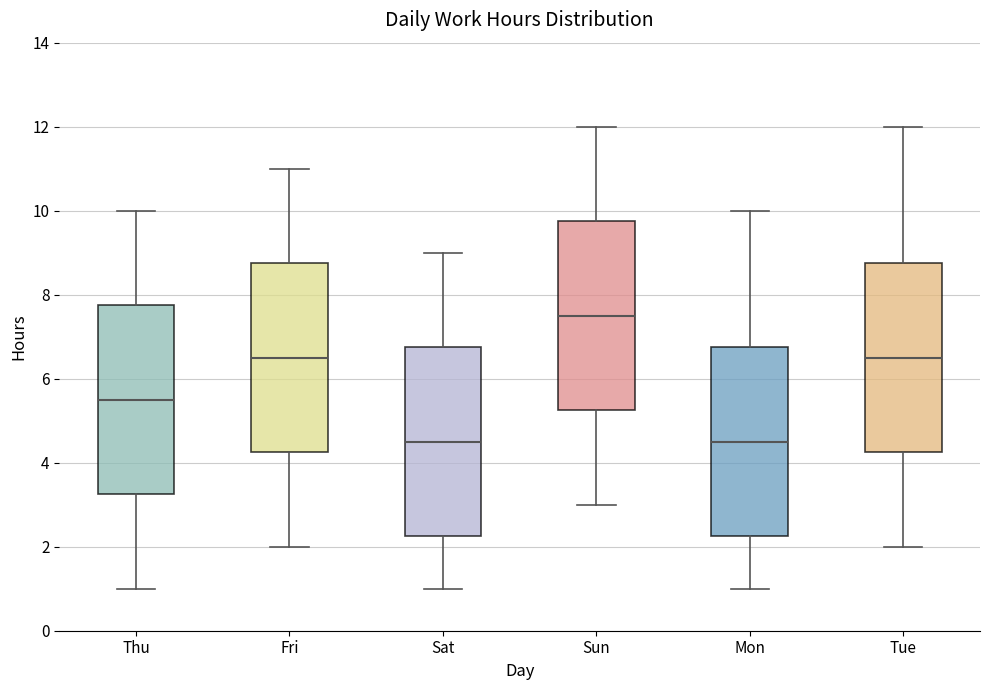

Reading left to right, read every box against the y-axis: the position of its median line, the range the box covers, and the ends of its whiskers. The values are not printed on the chart, so give them approximately, as read against the axis.

Thu: median 5.6, box 3.2 to 7.8, whiskers 1.0 to 10.0
Fri: median 6.6, box 4.2 to 8.8, whiskers 2.0 to 11.0
Sat: median 4.6, box 2.2 to 6.8, whiskers 1.0 to 9.0
Sun: median 7.6, box 5.2 to 9.8, whiskers 3.0 to 12.0
Mon: median 4.6, box 2.2 to 6.8, whiskers 1.0 to 10.0
Tue: median 6.6, box 4.2 to 8.8, whiskers 2.0 to 12.0